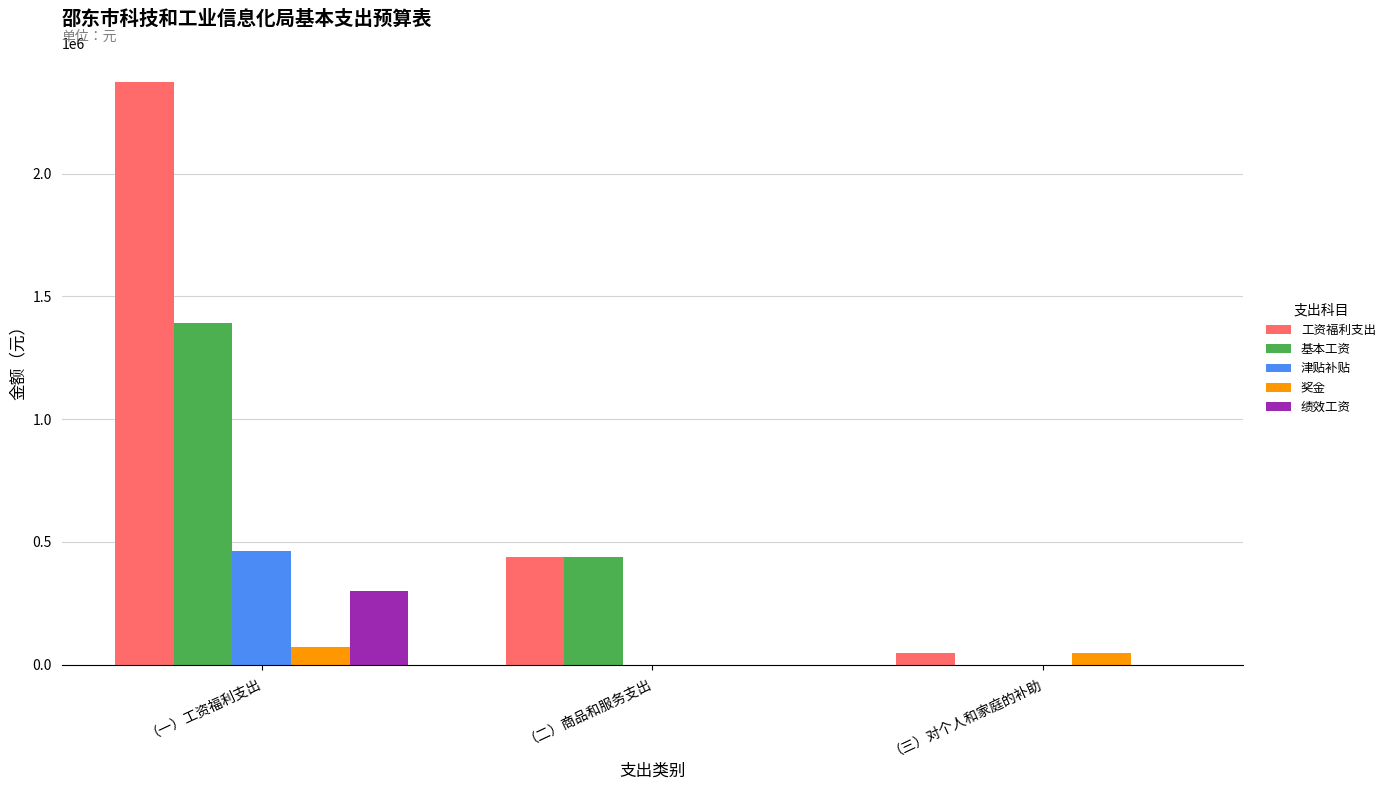

Where is 基本工资 nearest to the value 695466?

（二）商品和服务支出